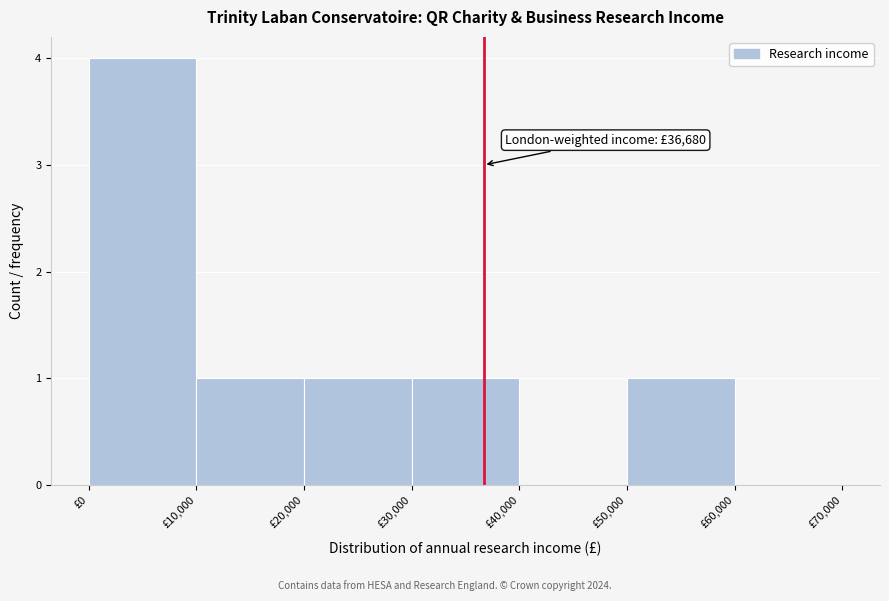

Over which range of the x-axis is the bar tallest?

0 to 10000